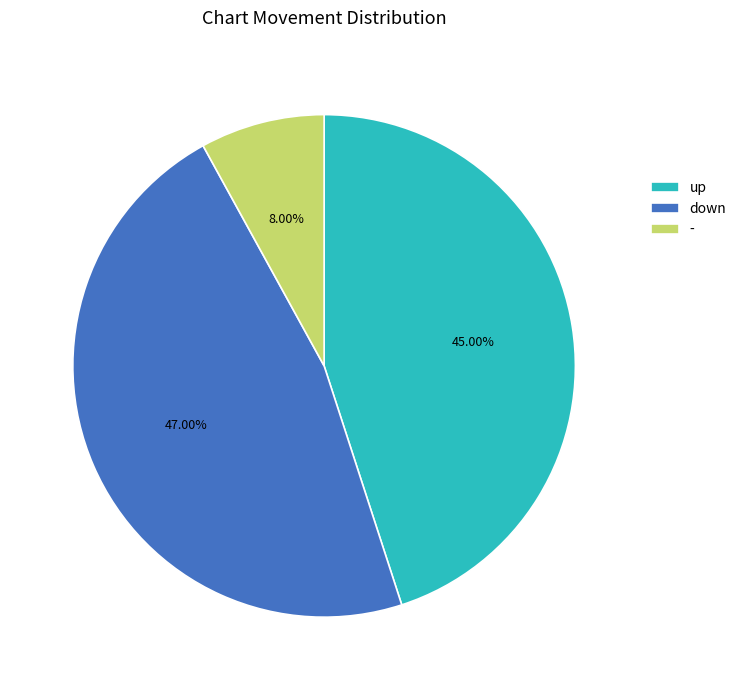

Is up the majority of the pie?

No